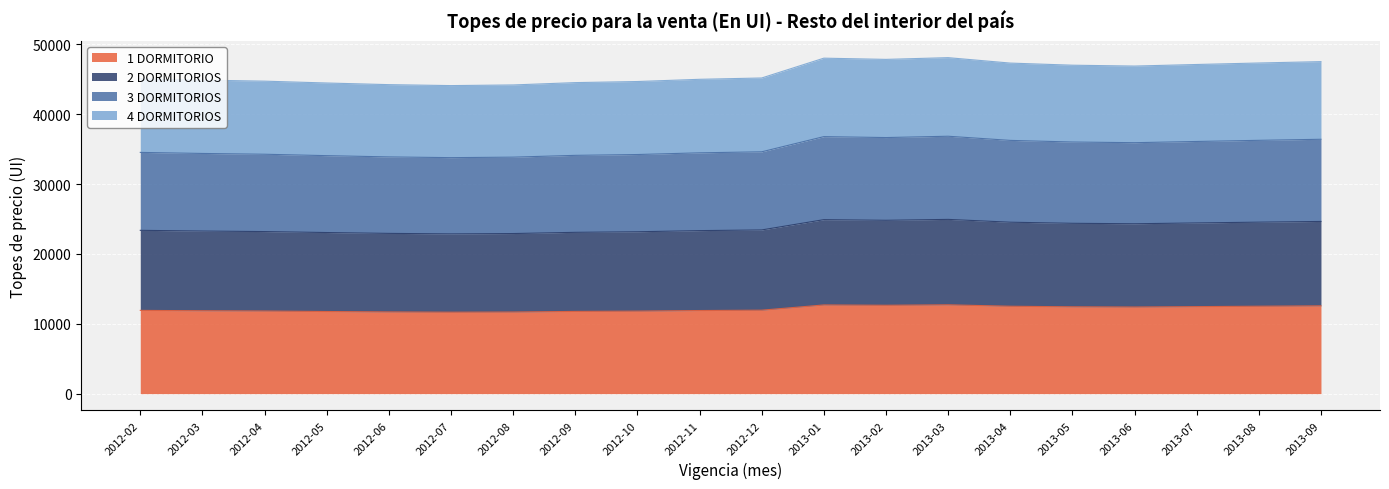

Which series has the widest spread of values?

4 DORMITORIOS